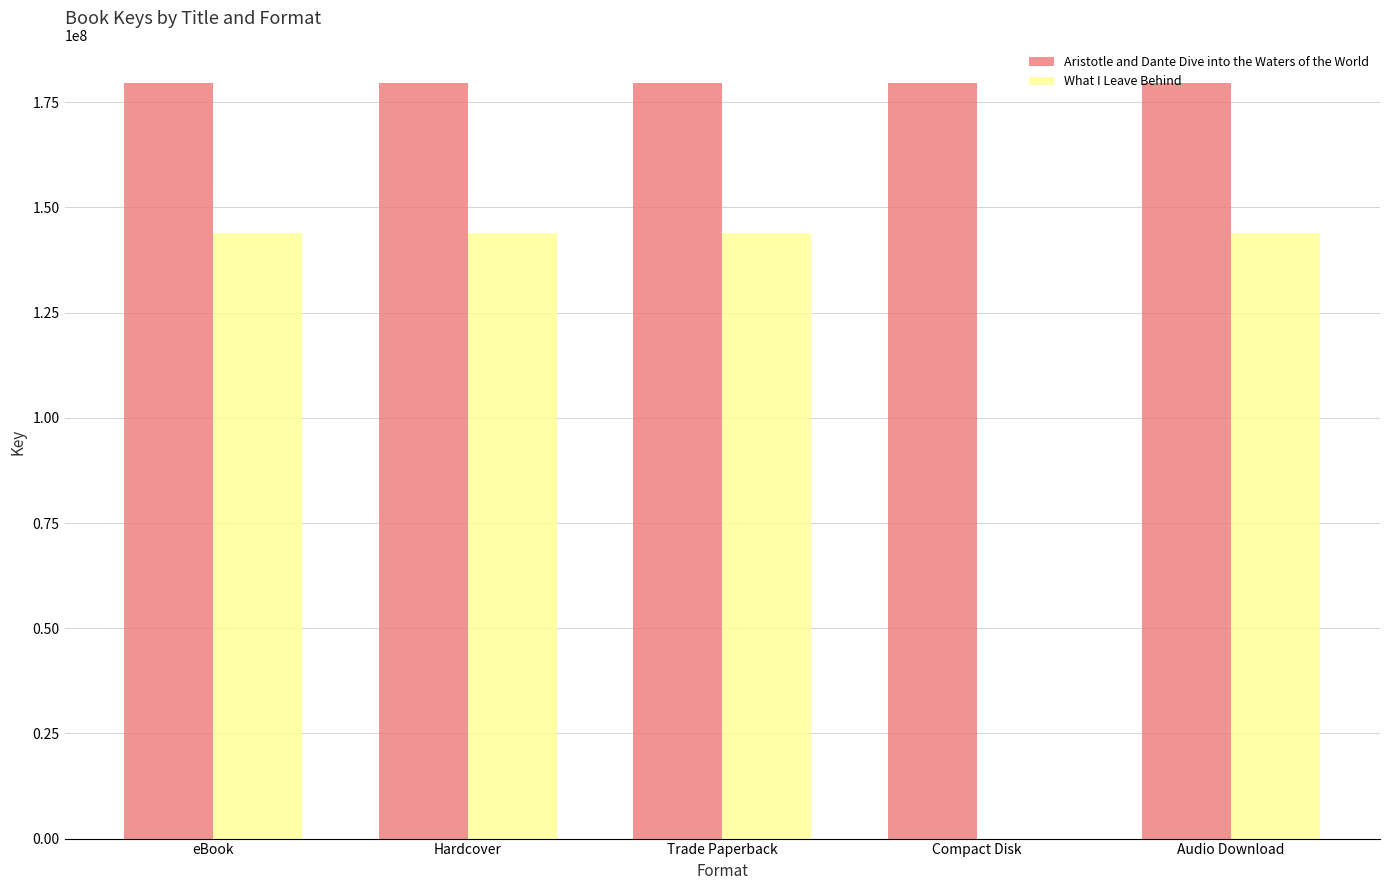

Which series has the largest range (max minus min)?

What I Leave Behind